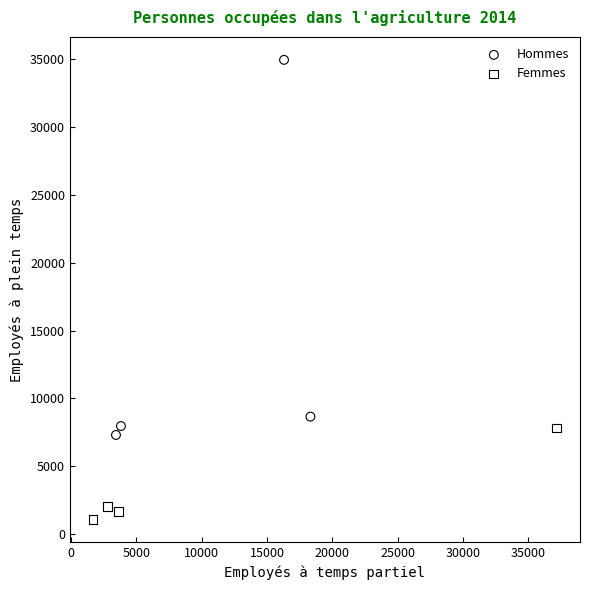

Which series has the largest Y range (max minus min)?

Hommes